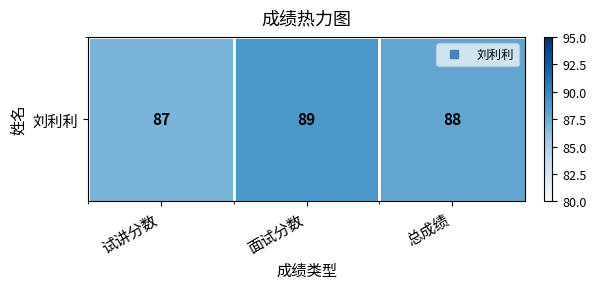

What is the difference between the second highest and minimum values?

1